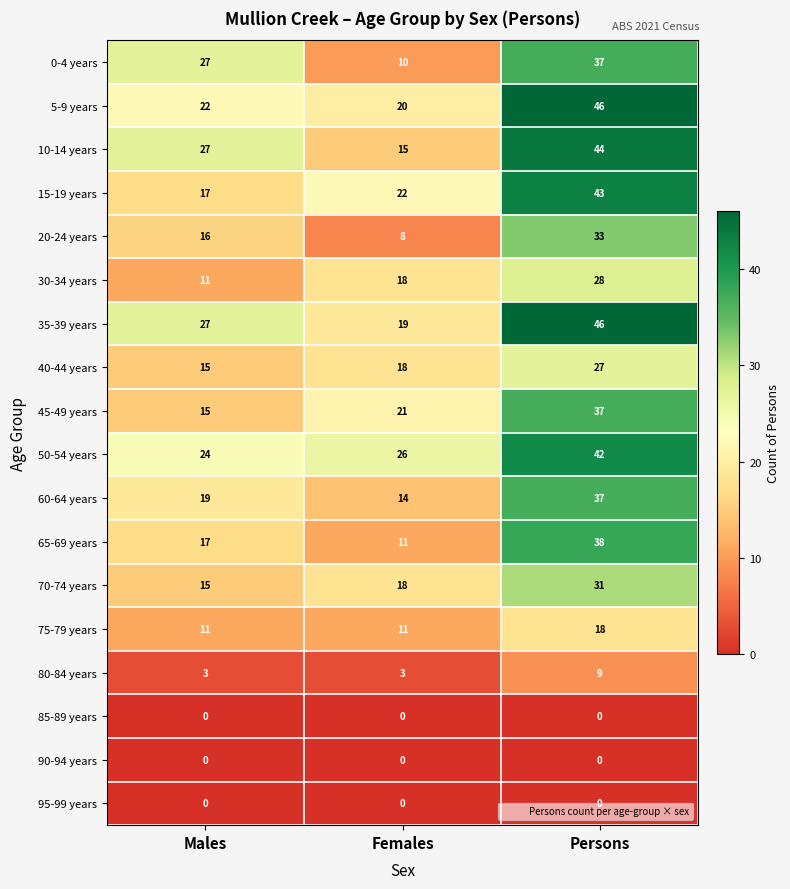

What is the difference between the maximum and minimum values in the 0-4 years series?

27